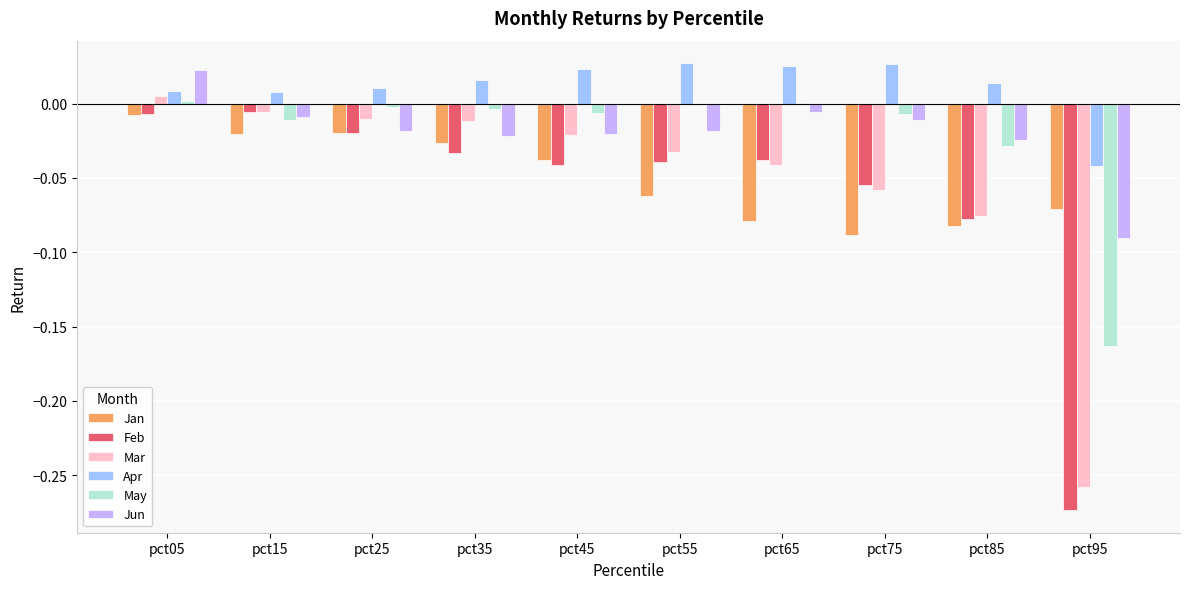

Count the number of categories in the chart.

10